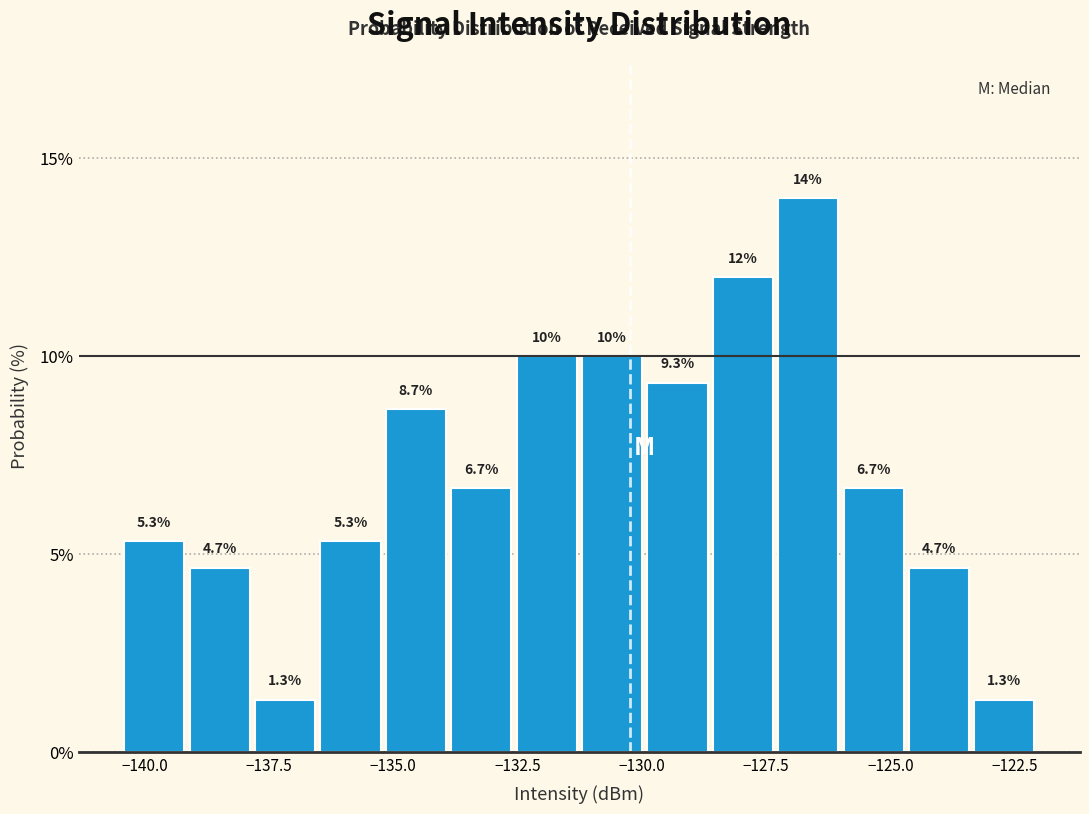

Around what value on the x-axis is the tallest bar? Give the approximate position of its centre, as read against the axis.

-126.5